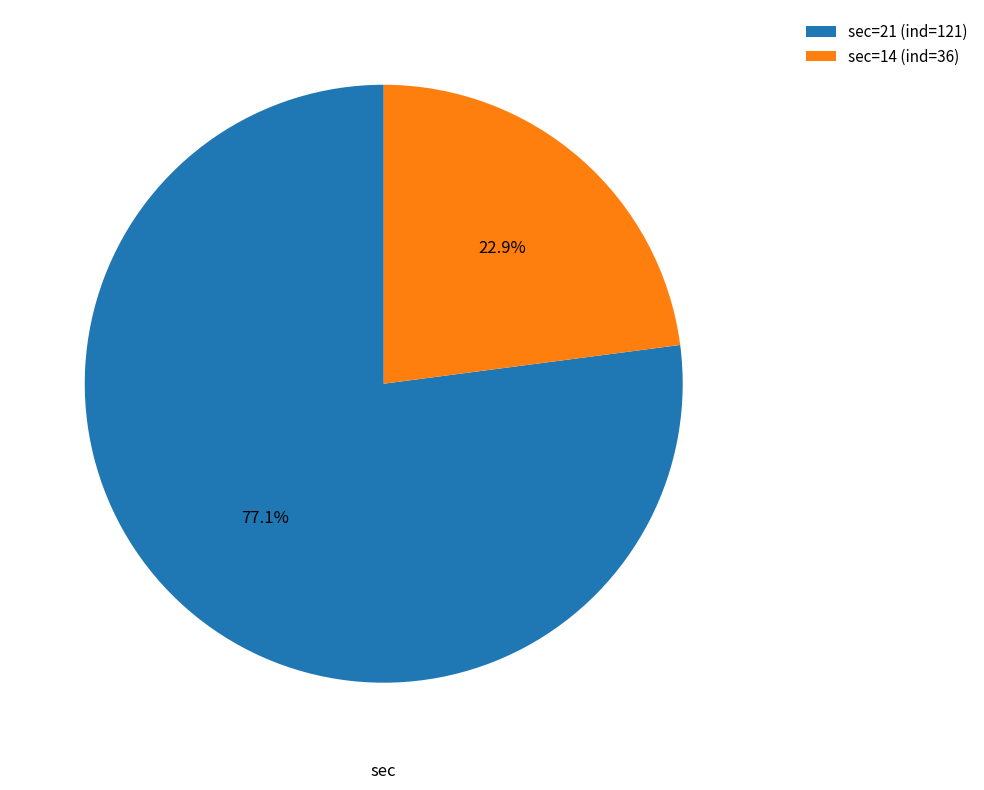

What is the majority slice?

sec=21 (ind=121)